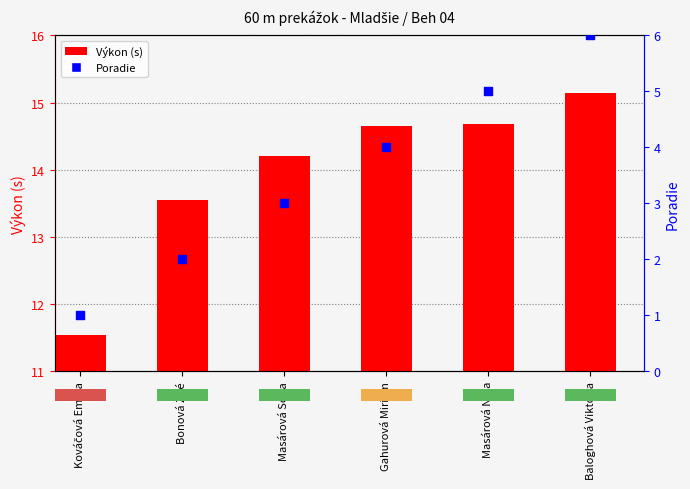

Which series reaches the minimum Y coordinate?

Poradie